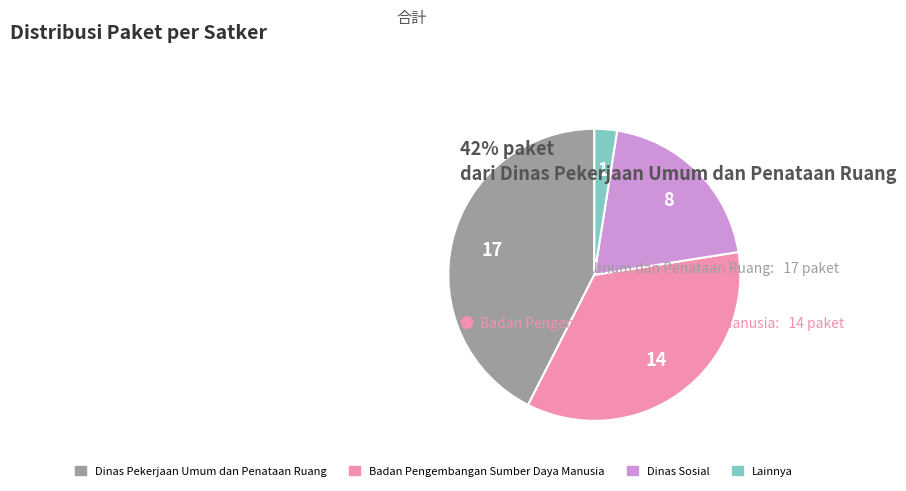

Is there a majority slice in this chart?

No